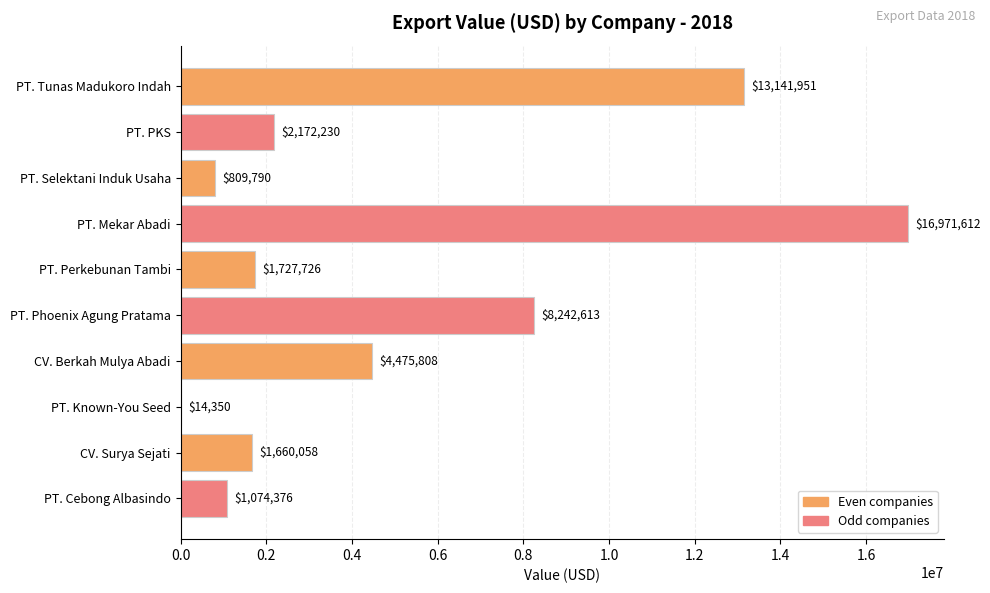

Is it true that the value at PT. Tunas Madukoro Indah is 13141951.2?

True